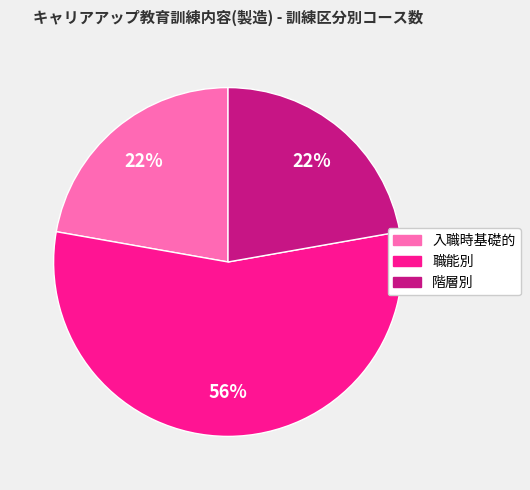

Is it true that 職能別 is 56% of the pie?

True